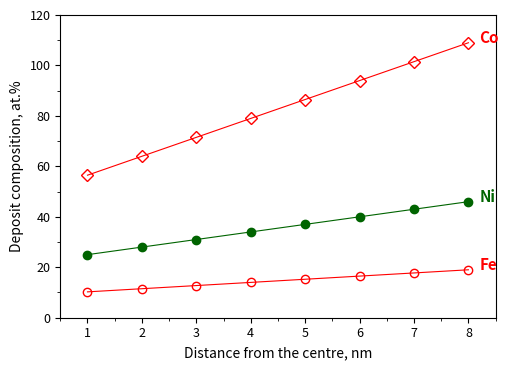

What is the difference between the highest and lowest values at 2?

52.5